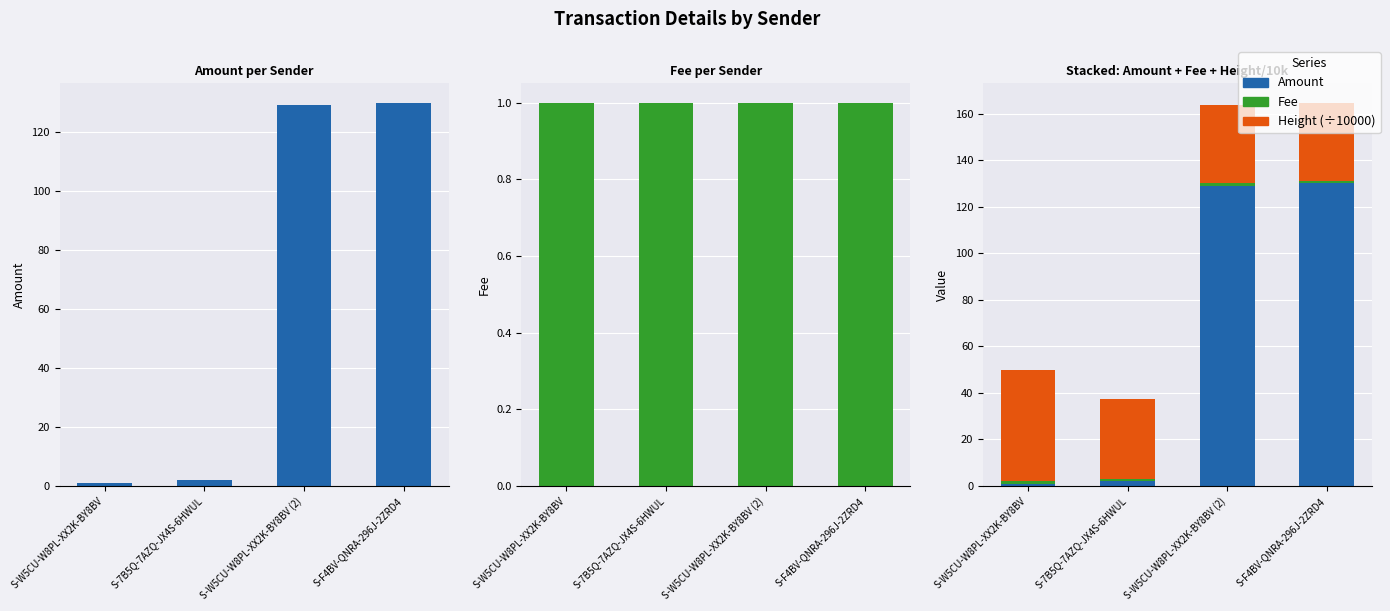

Which series has the largest range (max minus min)?

Amount